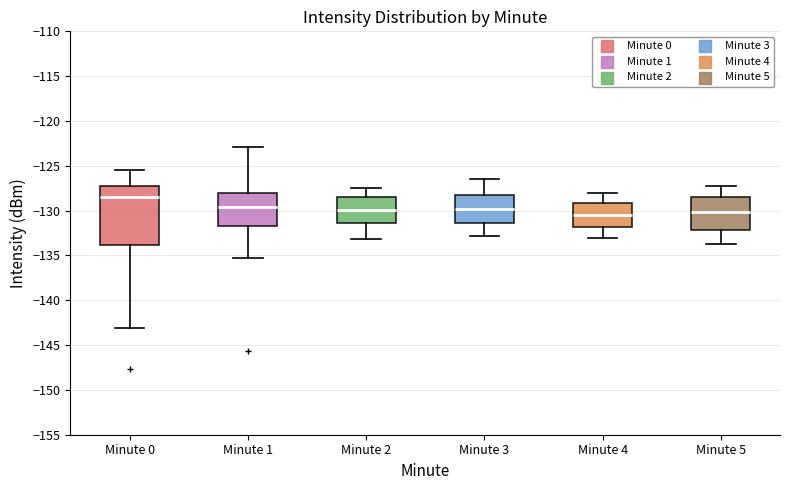

Reading left to right, read every box against the y-axis: the position of its median line, the range the box covers, and the ends of its whiskers. The values are not printed on the chart, so give them approximately, as read against the axis.

Minute 0: median -128.5, box -134.0 to -127.0, whiskers -143.0 to -125.5
Minute 1: median -129.5, box -131.5 to -128.0, whiskers -135.0 to -123.0
Minute 2: median -130.0, box -131.5 to -128.5, whiskers -133.0 to -127.5
Minute 3: median -130.0, box -131.5 to -128.0, whiskers -133.0 to -126.5
Minute 4: median -130.5, box -132.0 to -129.0, whiskers -133.0 to -128.0
Minute 5: median -130.0, box -132.0 to -128.5, whiskers -133.5 to -127.0